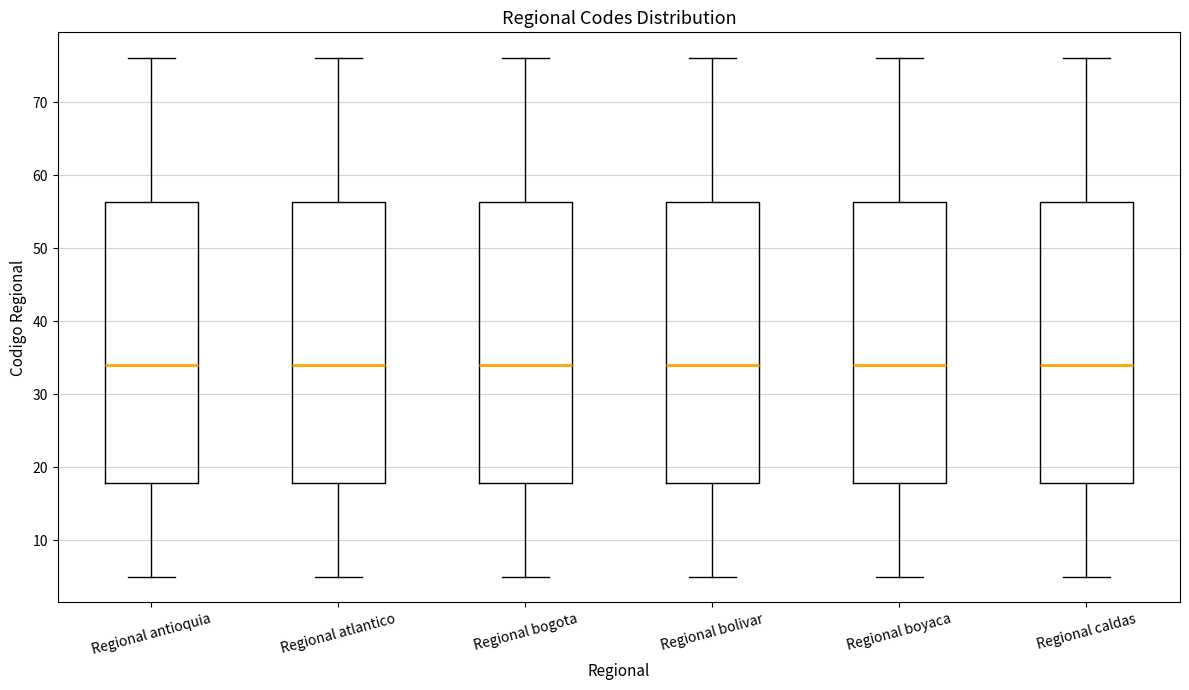

Reading left to right, transcribe this box plot: for each box, give where its median line is, the range the box spans, and where its two whiskers end, as read against the y-axis. The values are not printed on the chart, so give them approximately, as read against the axis.

Regional antioquia: median 34, box 18 to 56, whiskers 5 to 76
Regional atlantico: median 34, box 18 to 56, whiskers 5 to 76
Regional bogota: median 34, box 18 to 56, whiskers 5 to 76
Regional bolivar: median 34, box 18 to 56, whiskers 5 to 76
Regional boyaca: median 34, box 18 to 56, whiskers 5 to 76
Regional caldas: median 34, box 18 to 56, whiskers 5 to 76